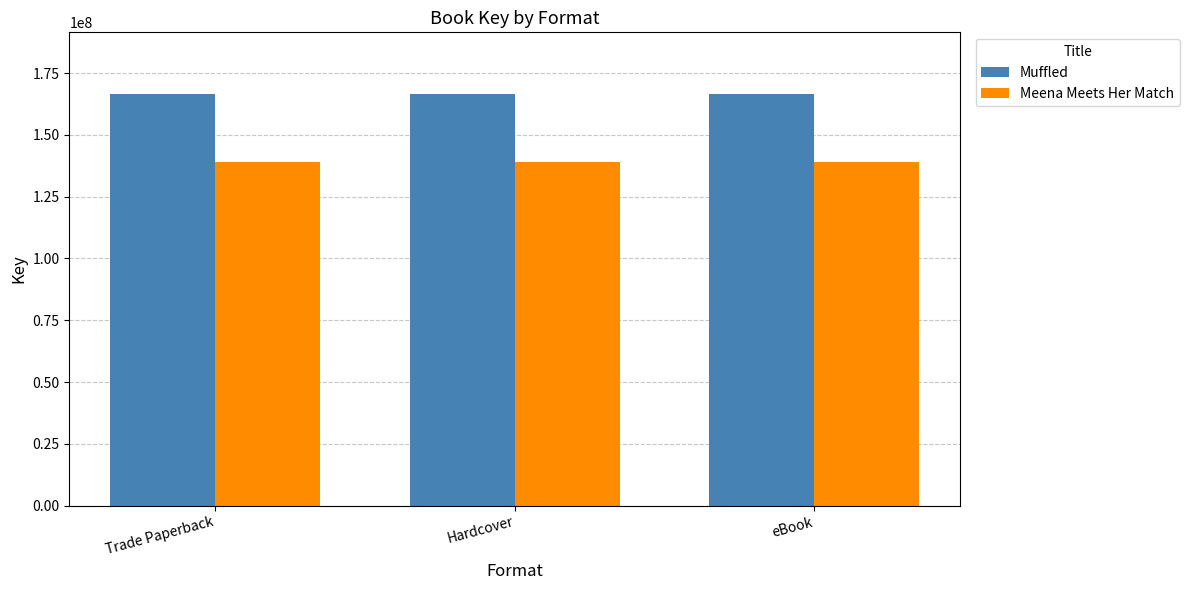

Reading left to right, transcribe all the data shown in this chart.

Muffled: 166539480	166539480	166539480
Meena Meets Her Match: 139137007	139137007	139137007